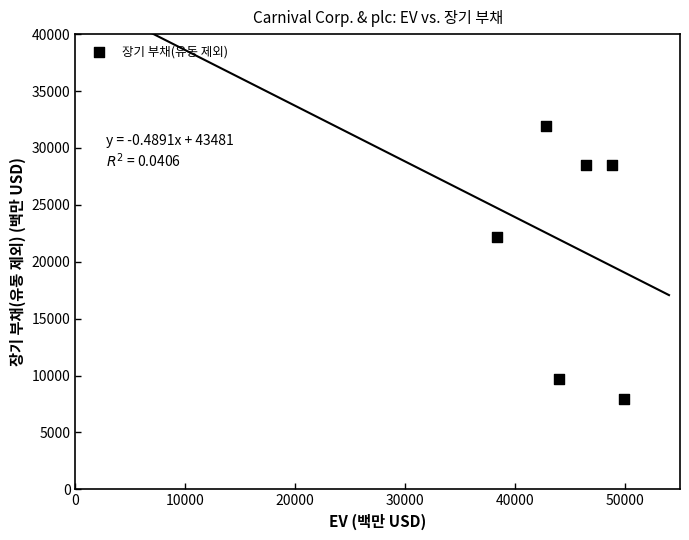

What is the range of X values (max minus min)?

11530